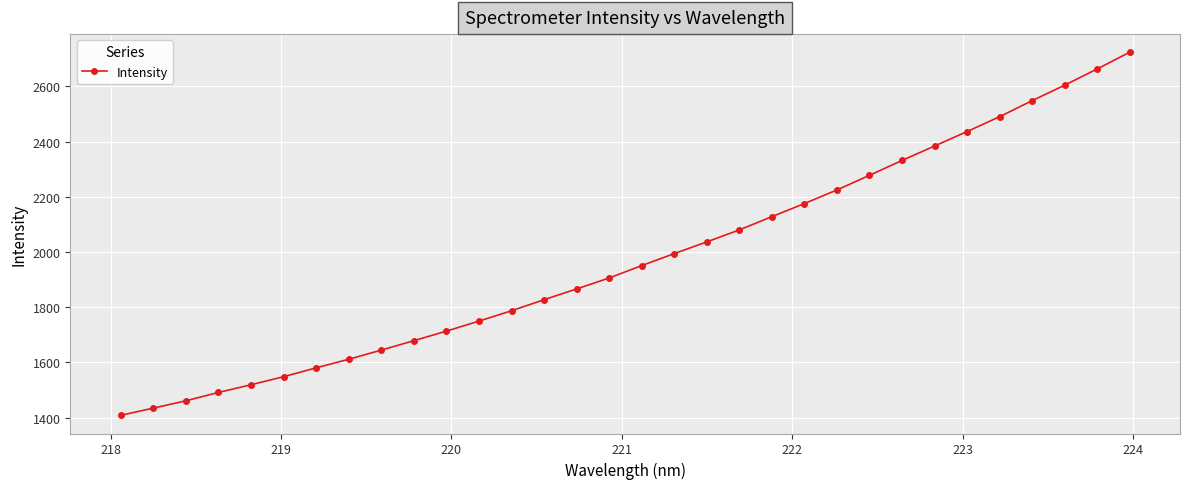

What is the difference between the maximum and minimum values?

1315.3